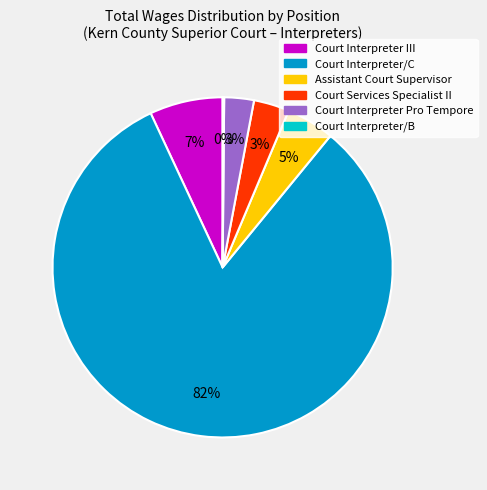

Does any single category account for the majority?

Yes